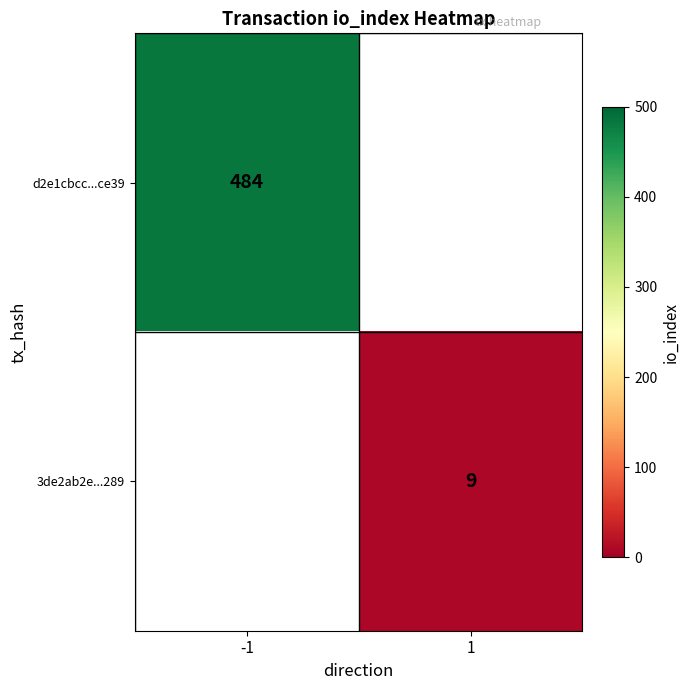

Is the value of d2e1cbcc...ce39 at -1 greater than the value of 3de2ab2e...289 at 1?

Yes